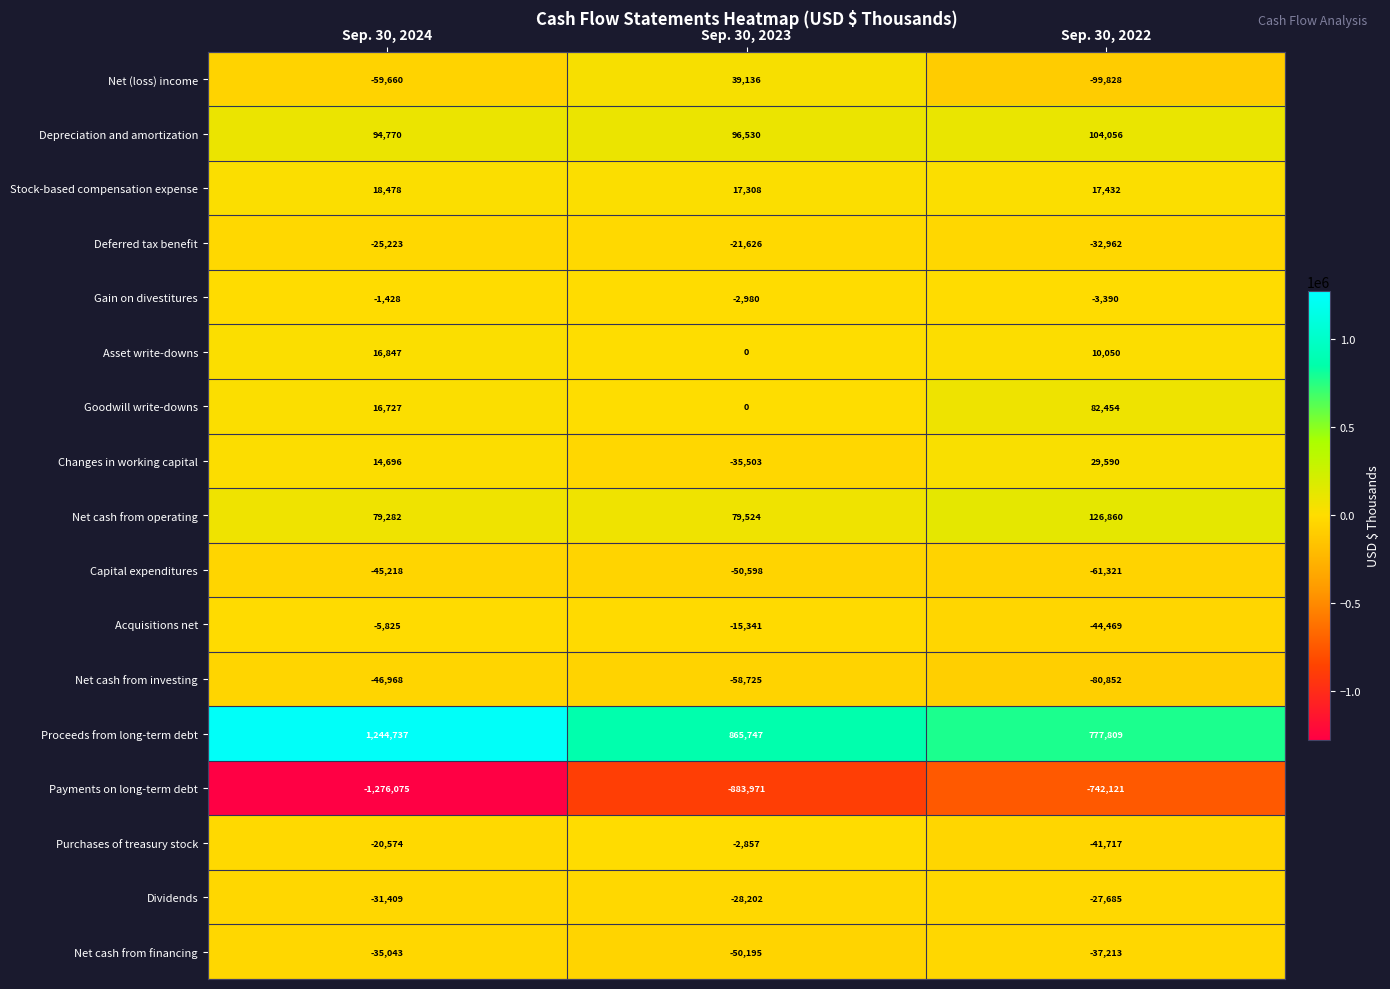

Which series changed the most between Sep. 30, 2024 and Sep. 30, 2022?

Payments on long-term debt